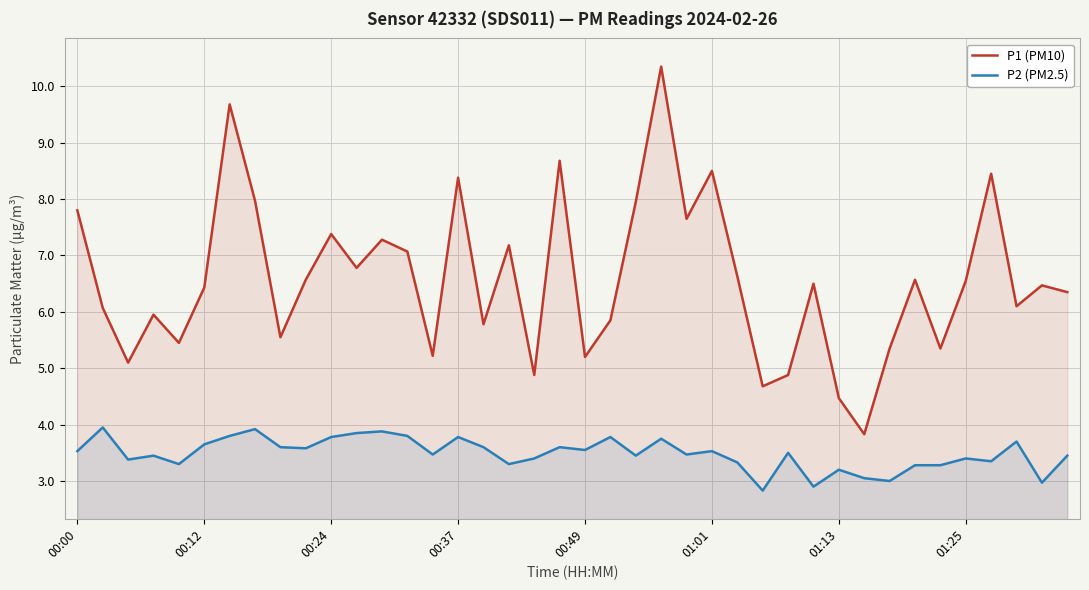

Count the number of categories in the chart.

40